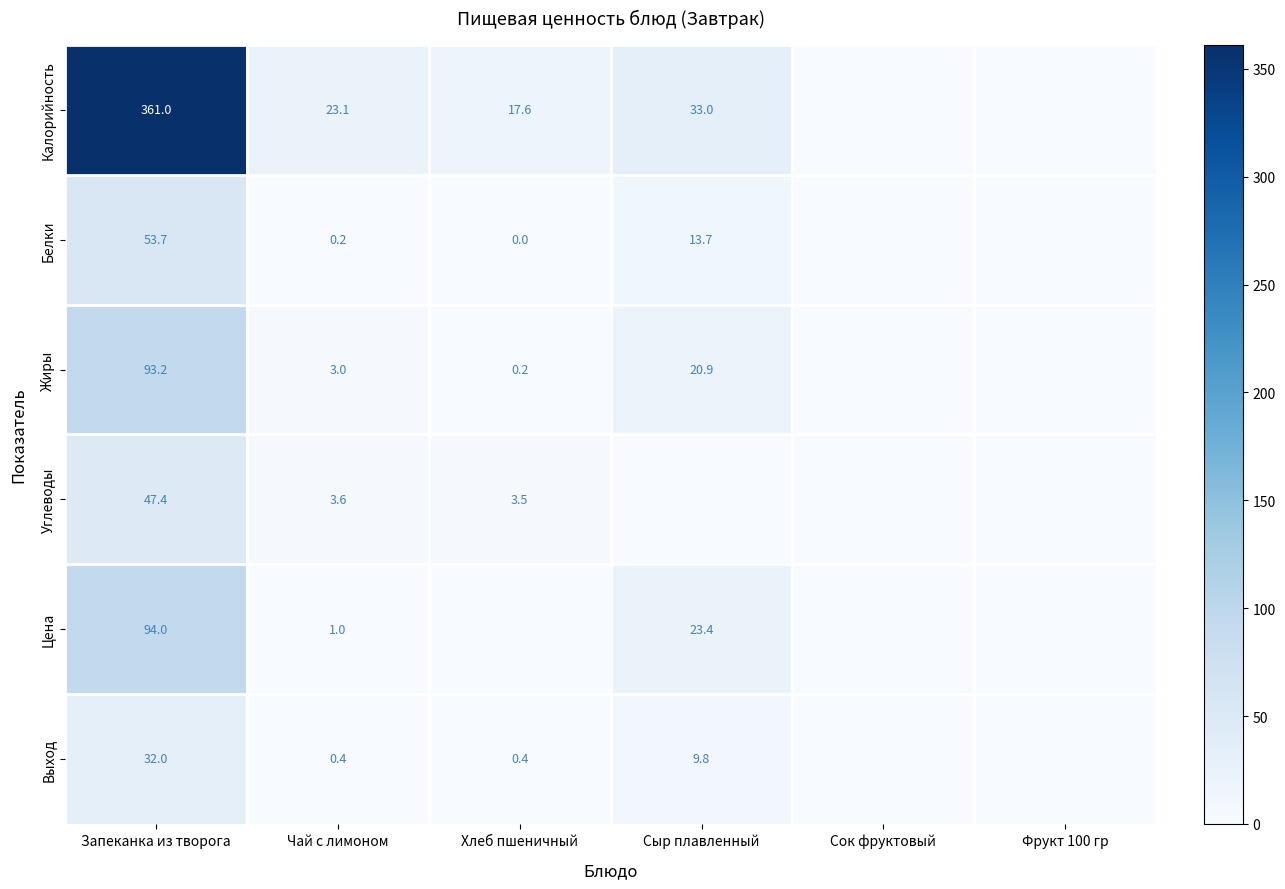

Which series changed the most between Запеканка из творога and Чай с лимоном?

Калорийность